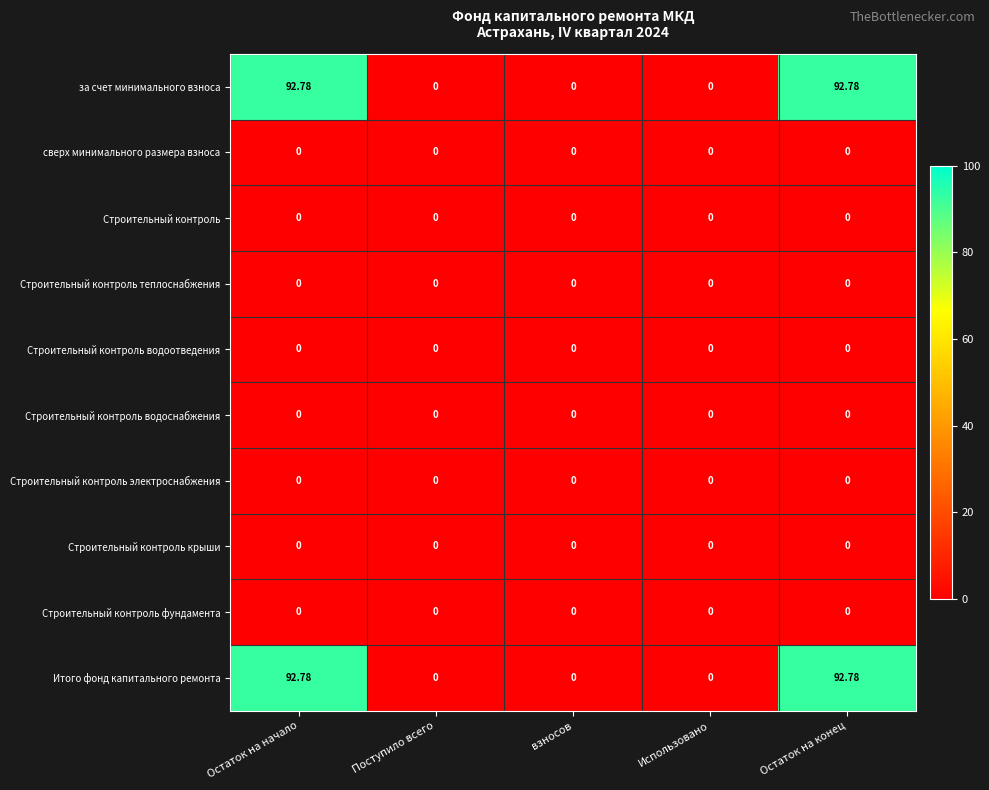

How many categories are shown in the chart?

5